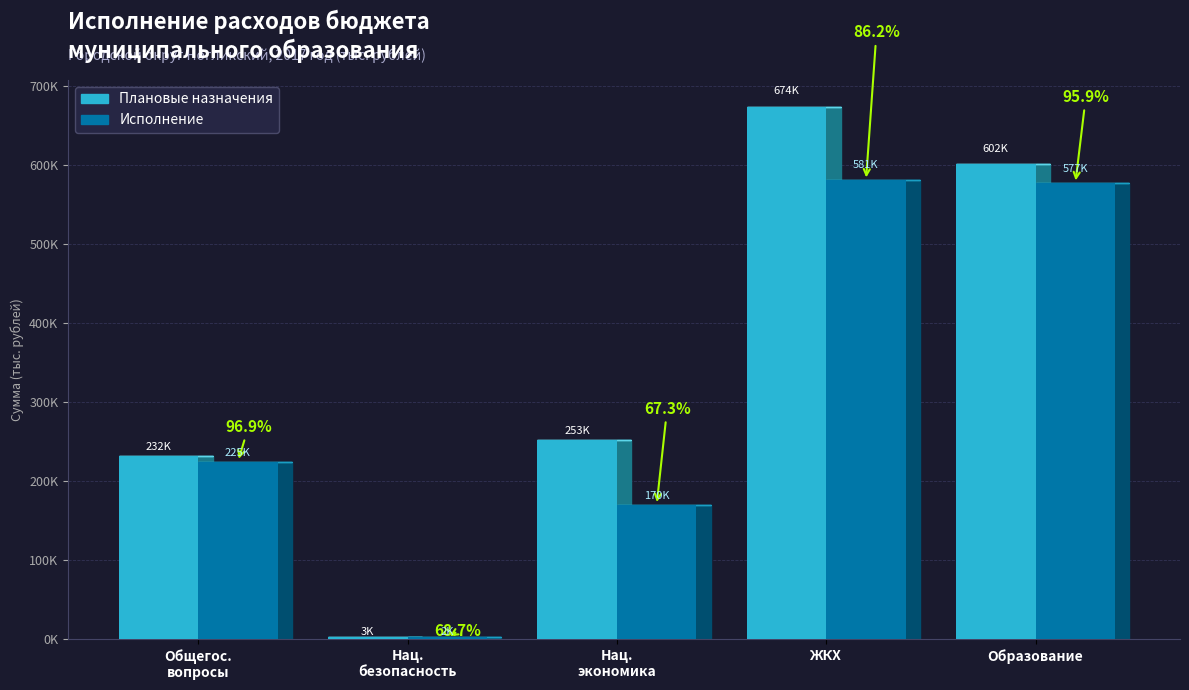

List the series in order of their peak value, lowest first.

Исполнение, Плановые назначения